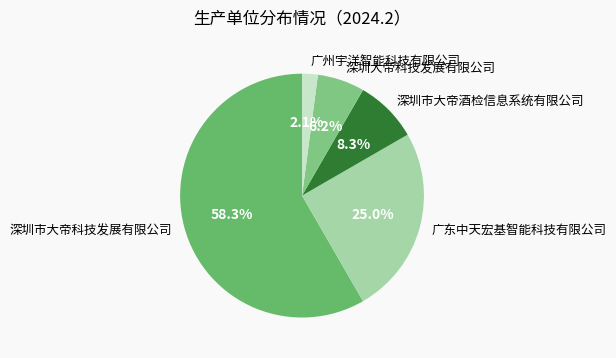

Does any single category account for the majority?

Yes